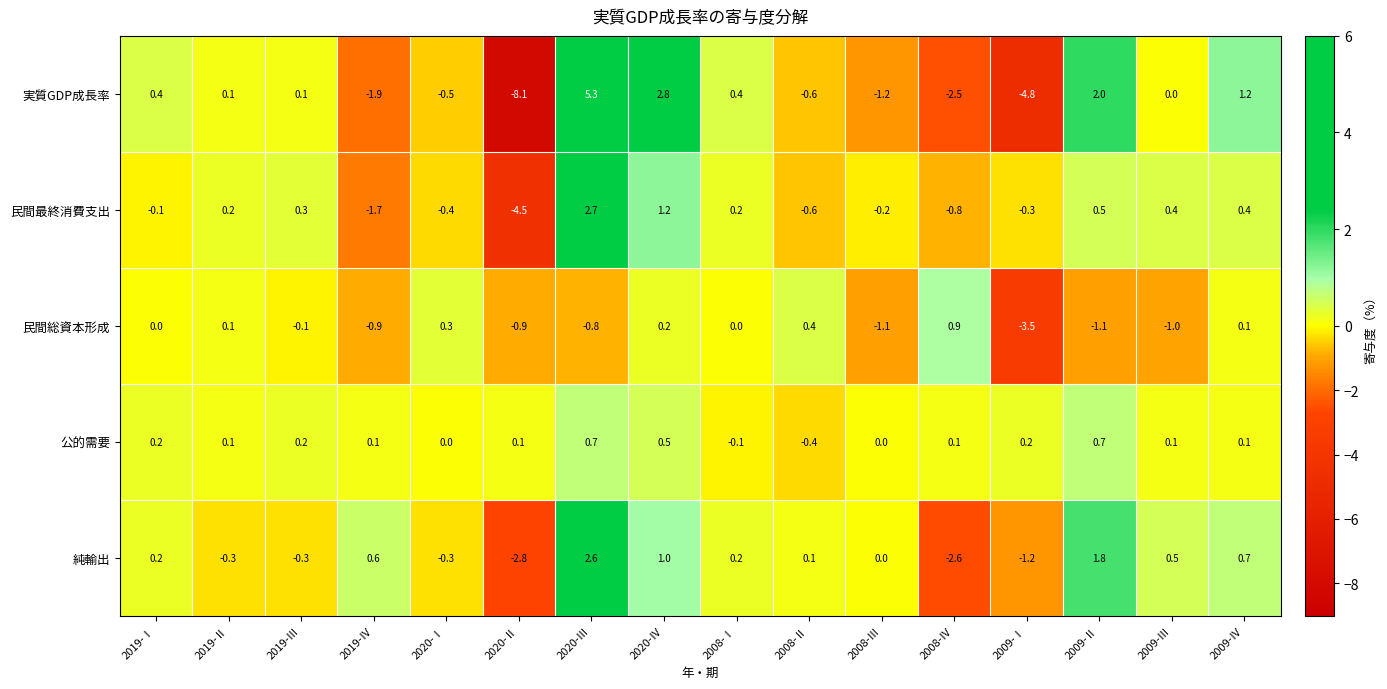

Which series has the widest spread of values?

実質GDP成長率